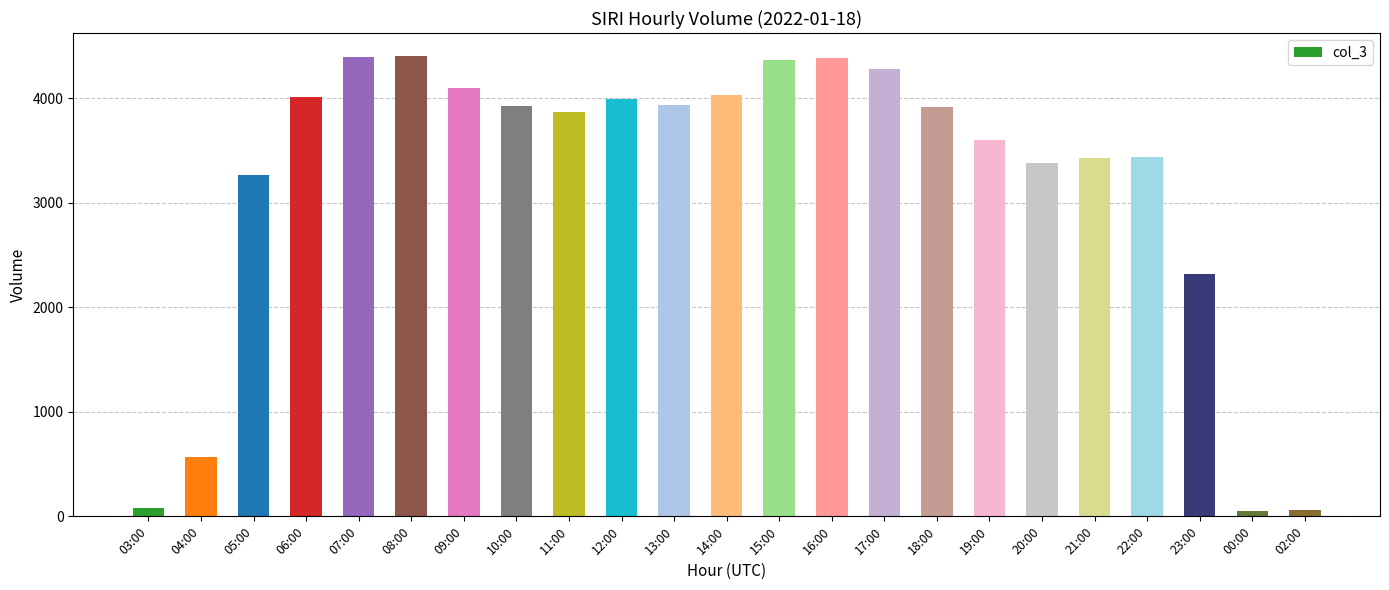

What is the change in value from 05:00 to 11:00?

+610